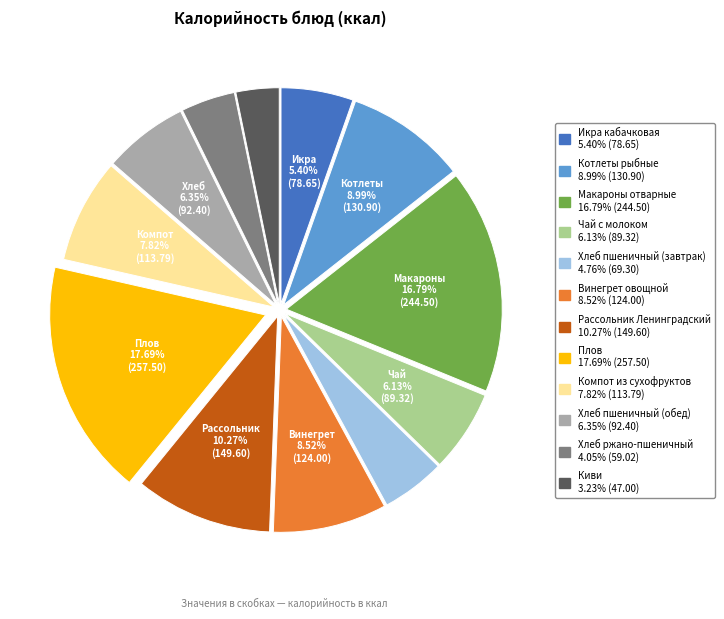

Does Компот из сухофруктов account for over 50% of the chart?

No